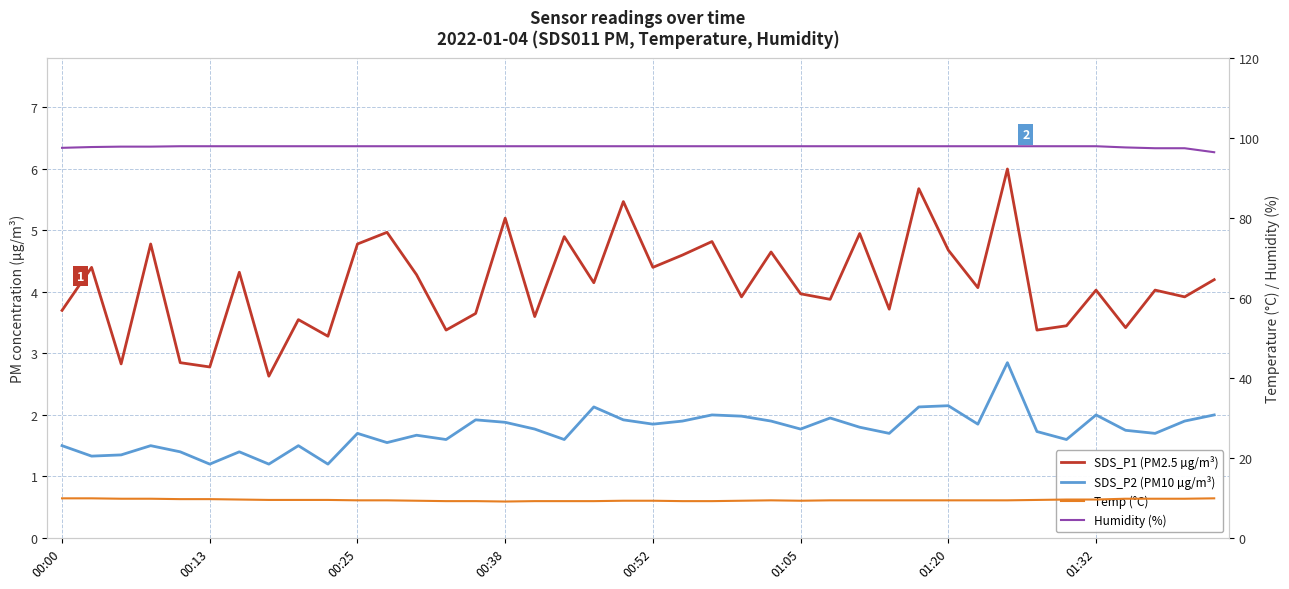

What is the sum of all SDS_P2 (PM10 µg/m³) values?

69.8